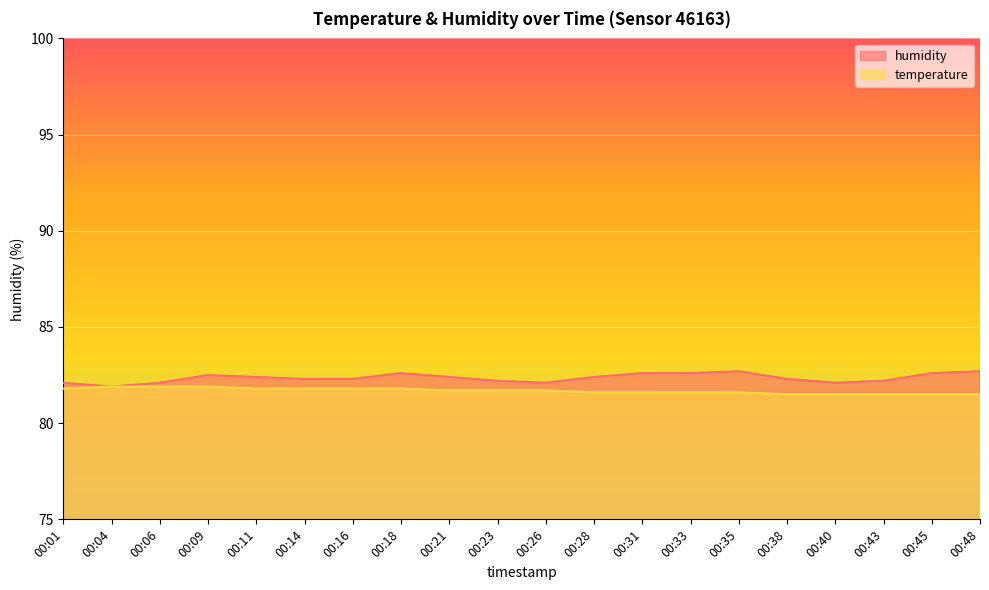

What are all the series names shown in the legend?

humidity, temperature